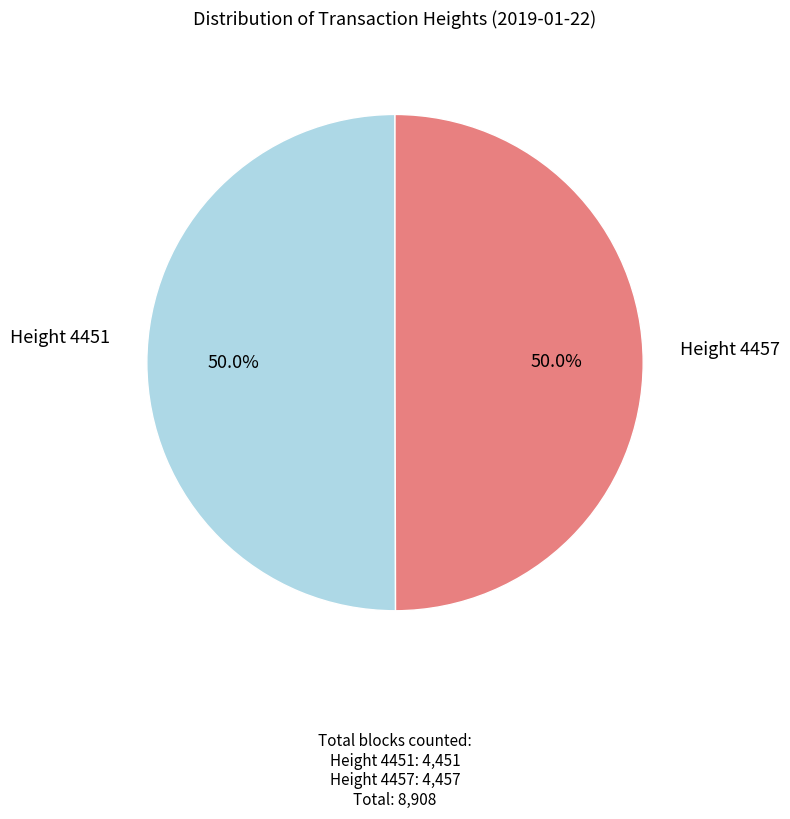

Count the number of slices in the pie.

2